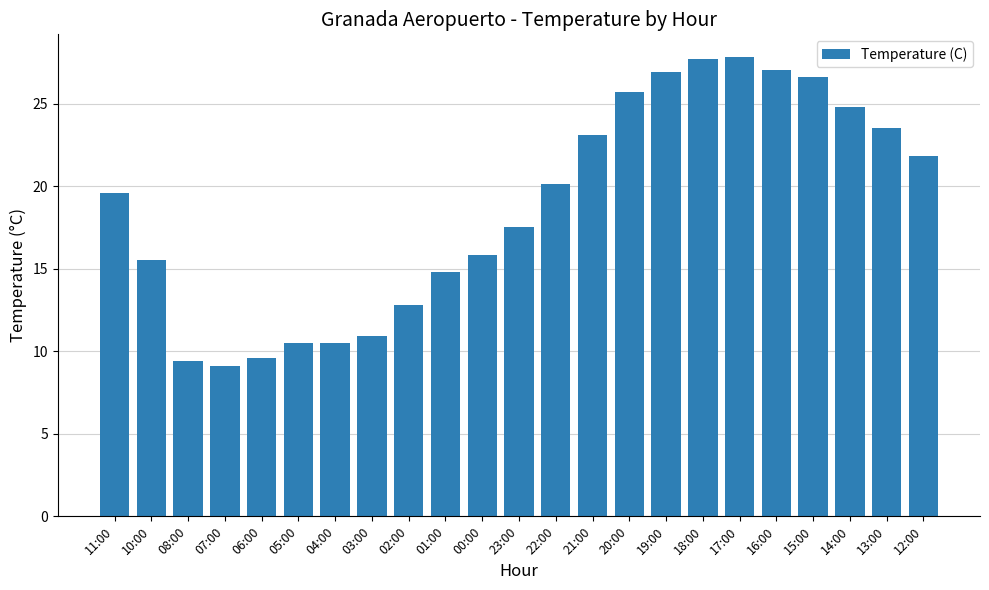

What is the value of the 7th bar from the left?

10.5